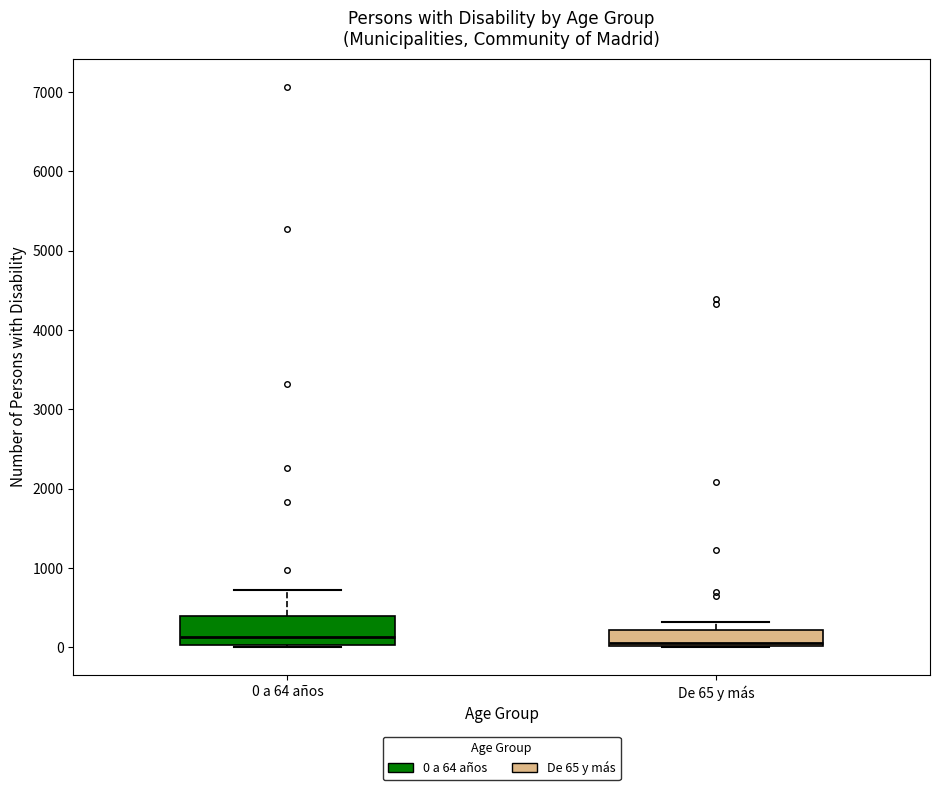

Where does the upper whisker of the box for De 65 y más end on the y-axis? The values are not printed on the chart, so give them approximately, as read against the axis.

300